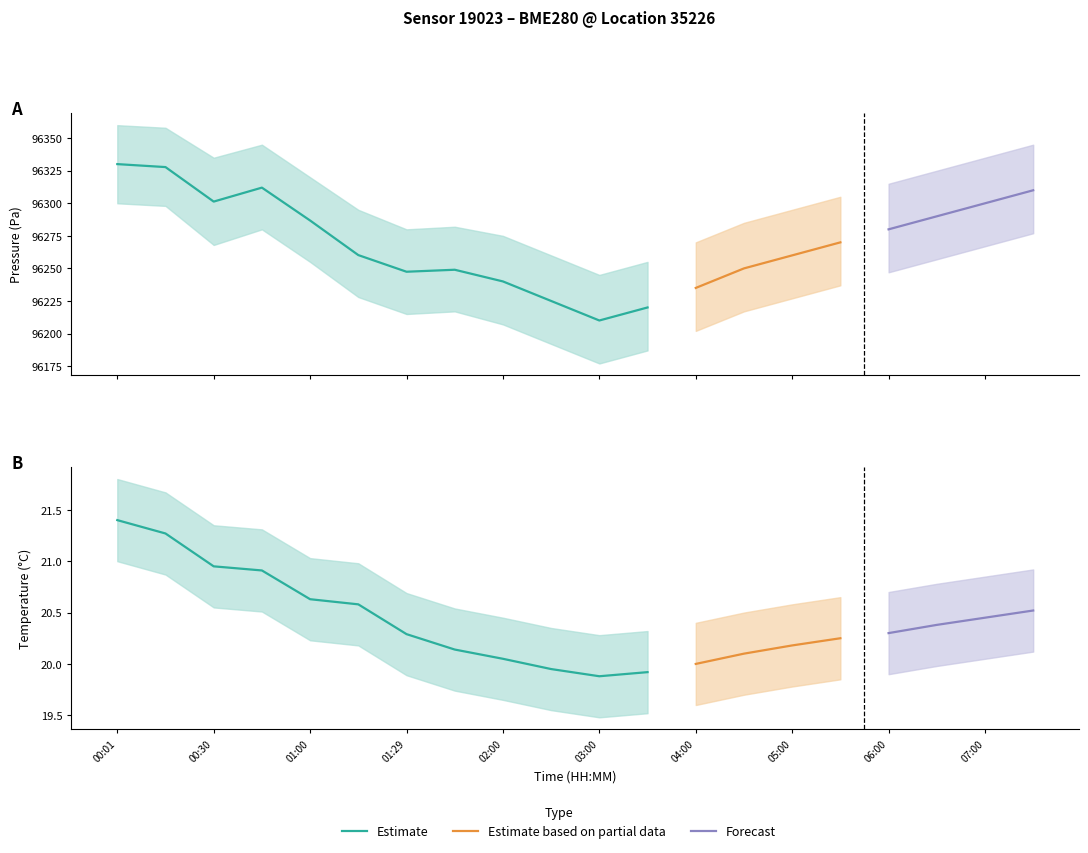

What is the sum of all temperature_lower values?

400.1